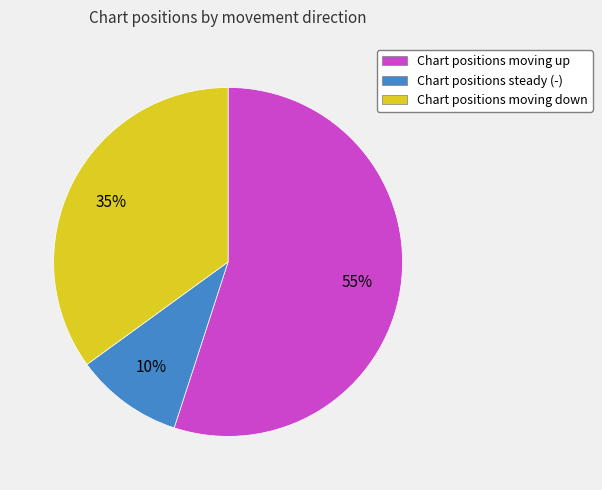

To the nearest percent, what percentage of the pie is Chart positions moving down?

35%